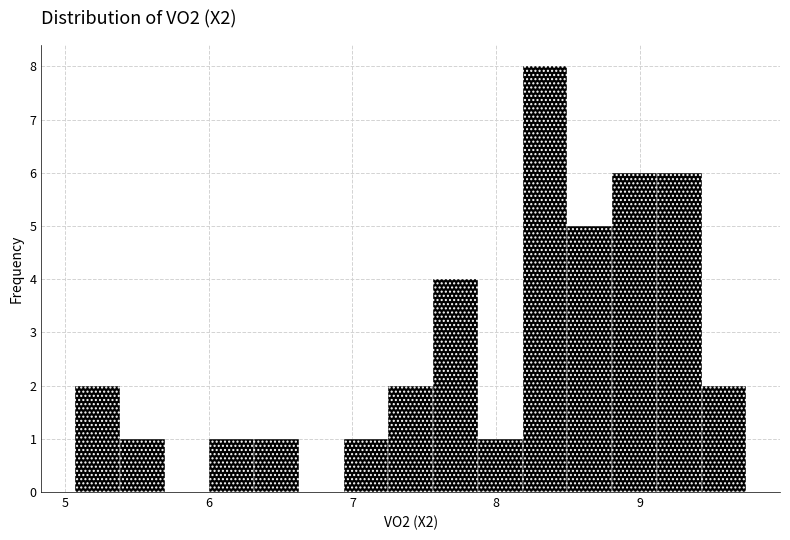

Read against the x-axis, roughly where is the centre of the tallest bar?

8.3